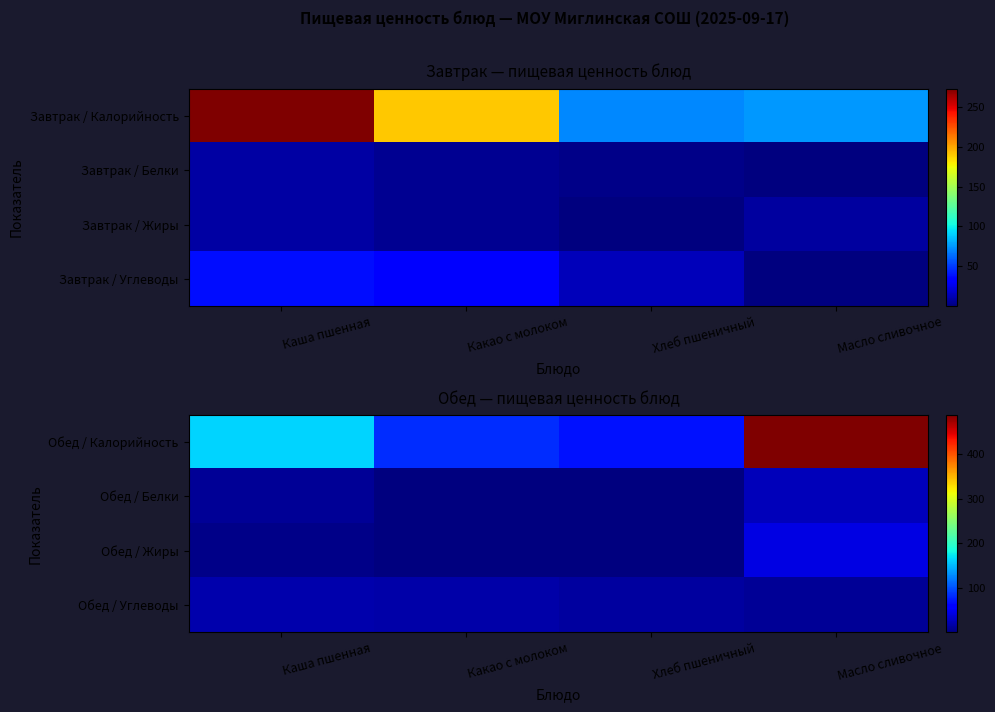

What is the smallest value displayed?

0.2